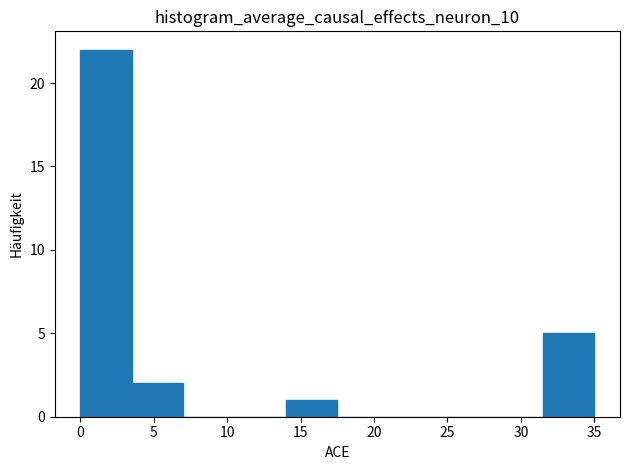

Reading left to right, transcribe this chart: for each bar, give the range it covers on the x-axis and its height. The values are not printed on the chart, so give them approximately, as read against the axis.

0.0 to 3.5: 22
3.5 to 7.0: 2
7.0 to 10.5: 0
10.5 to 14.0: 0
14.0 to 17.5: 1
17.5 to 21.0: 0
21.0 to 24.5: 0
24.5 to 28.0: 0
28.0 to 31.5: 0
31.5 to 35.0: 5